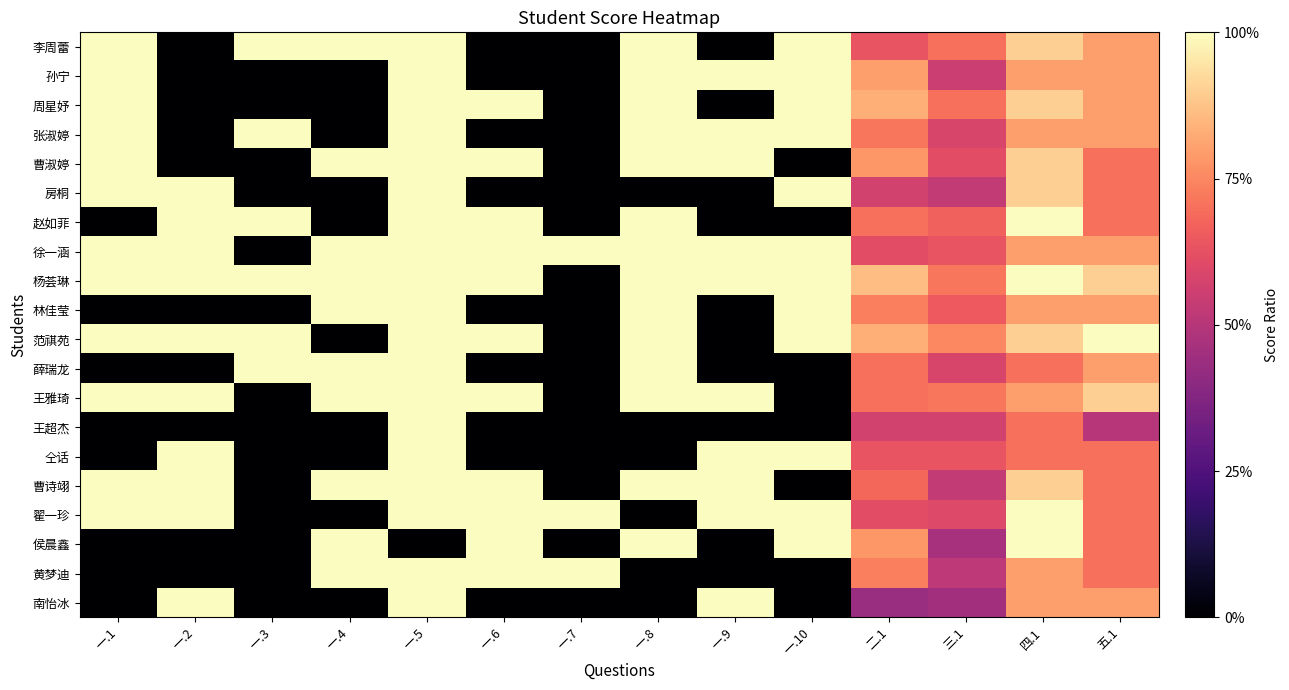

At which category does the chart reach its peak across all series?

一.1